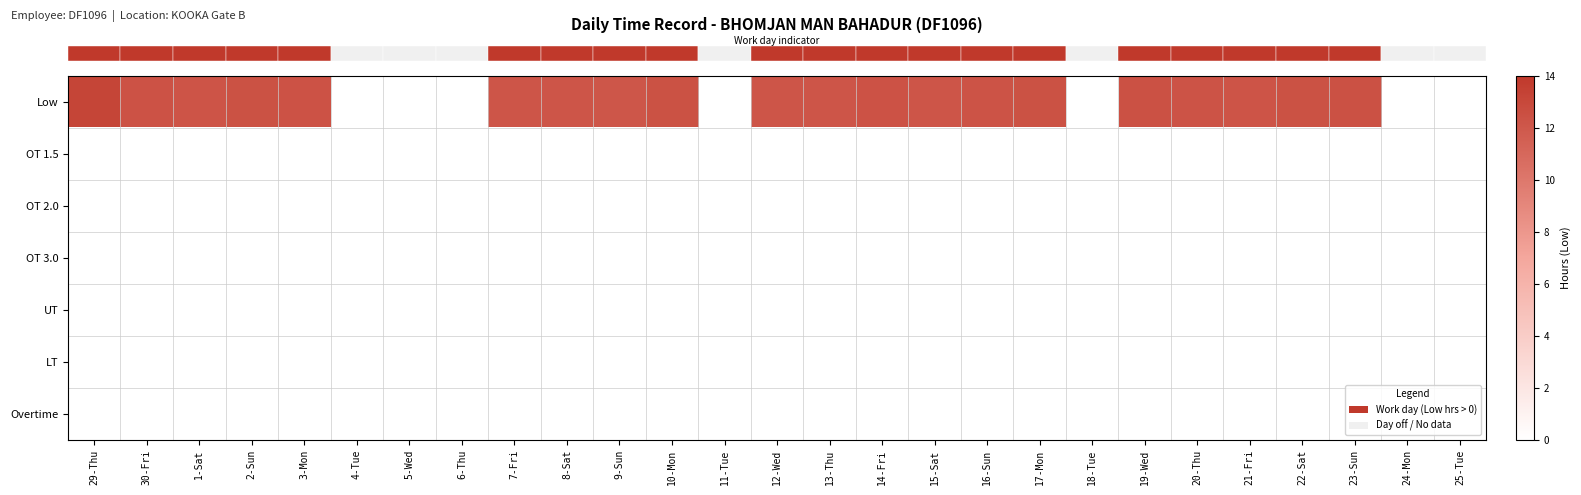

Which series has the widest spread of values?

row_0